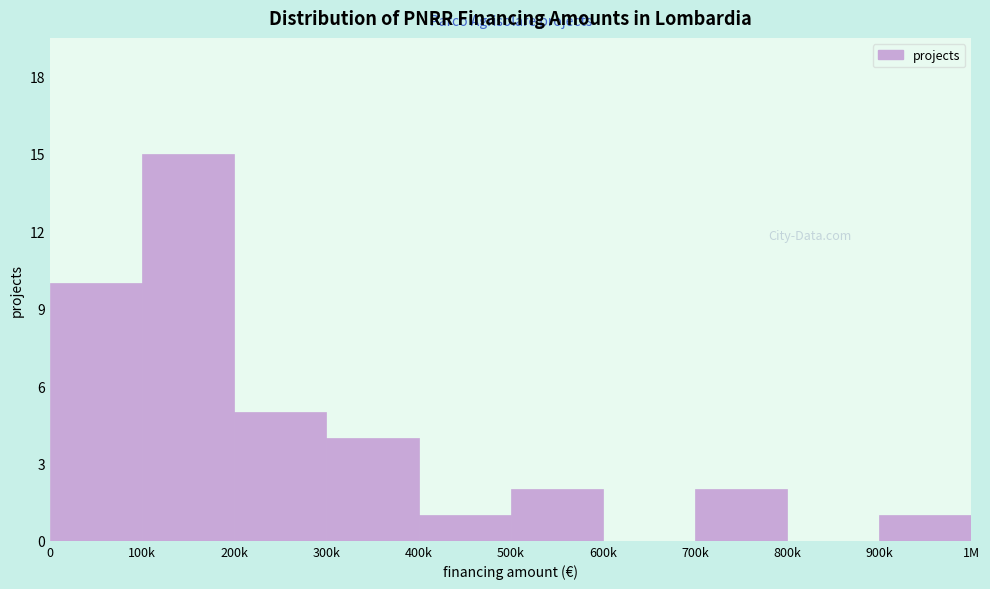

Reading right to left, extract all data points from this chart.

900k=1	800k=0	700k=2	600k=0	500k=2	400k=1	300k=4	200k=5	100k=15	0=10